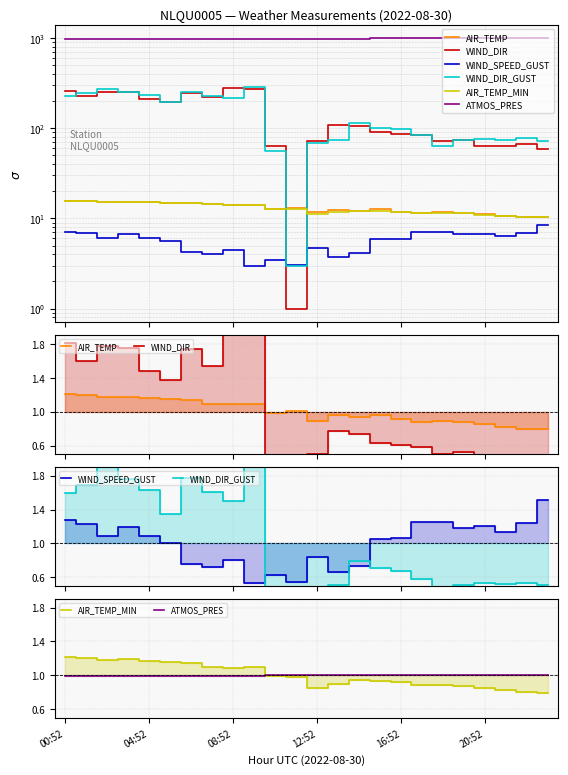

Which category has the lowest value across all series?

11